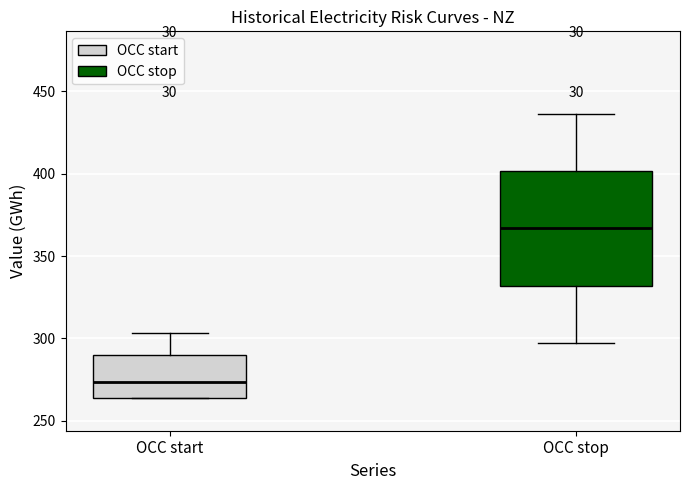

Comparing the boxes themselves (not the whiskers), which one is the tallest?

OCC stop